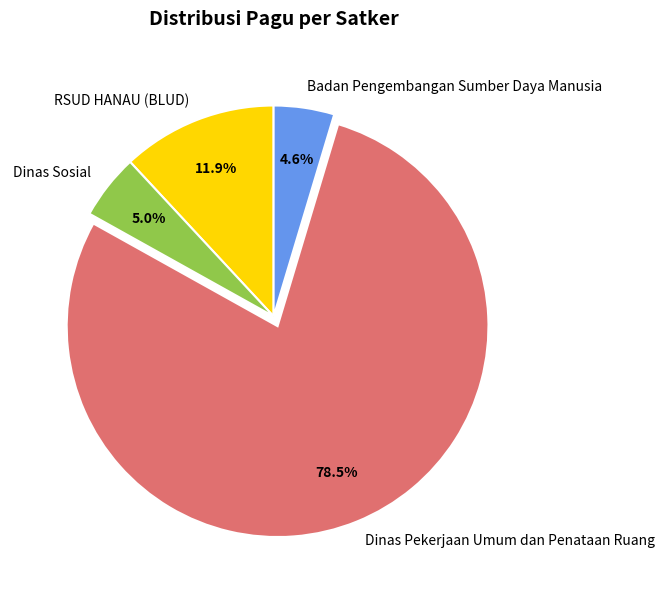

How much of the chart is everything except Dinas Sosial?

95.0%